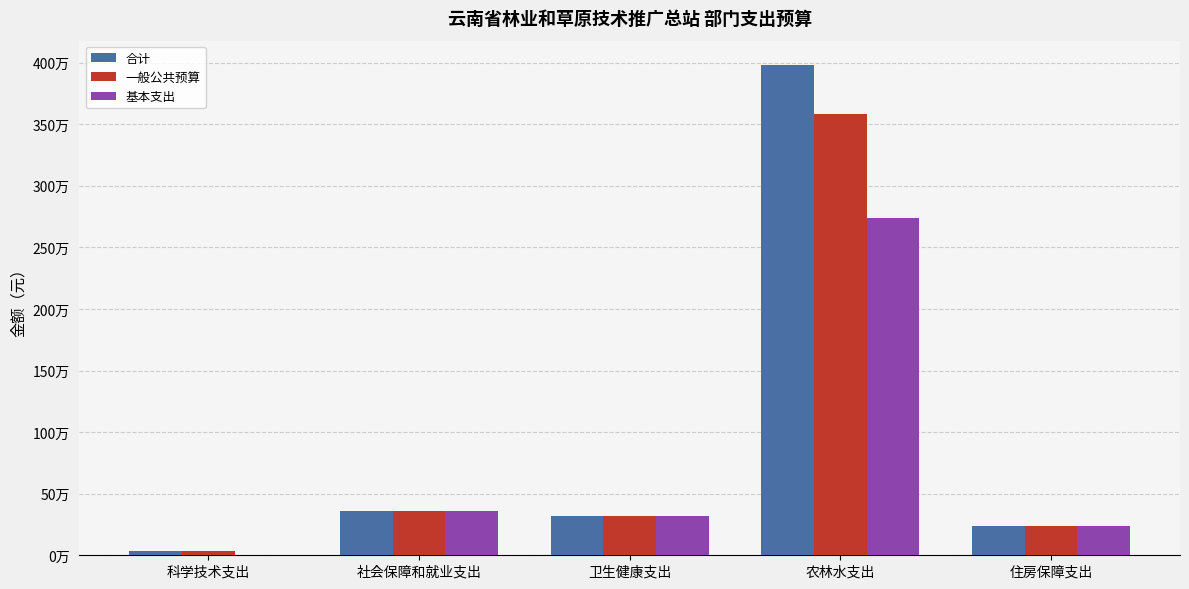

Which series changed the most between 卫生健康支出 and 住房保障支出?

合计